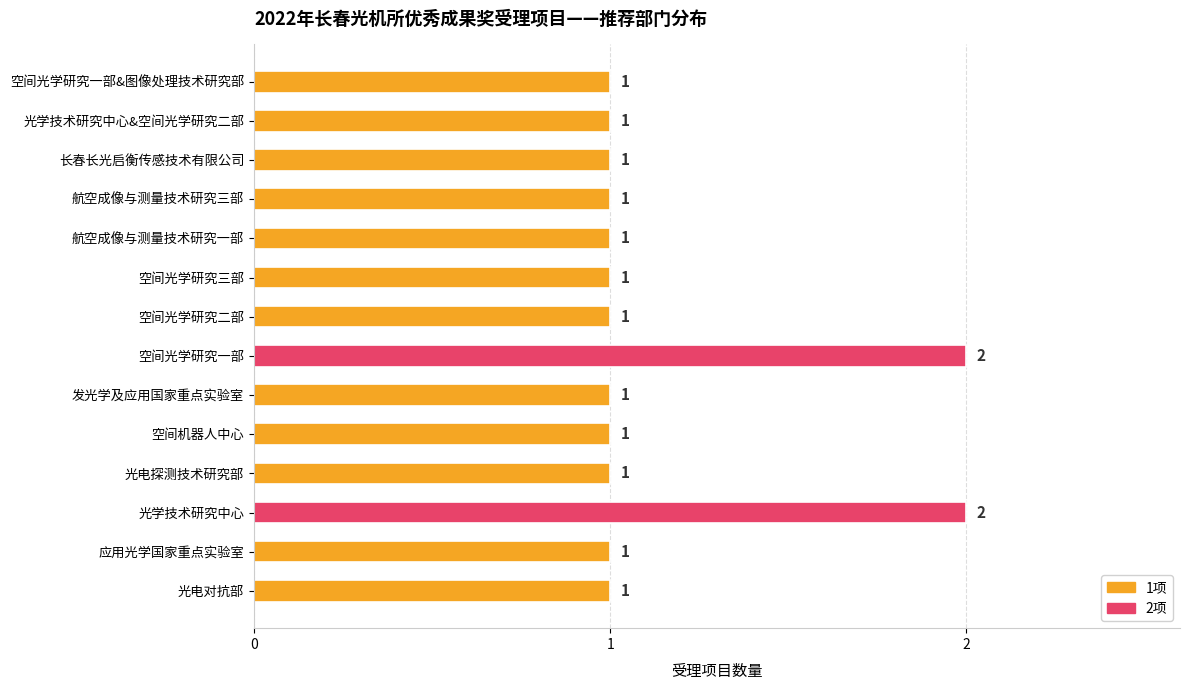

The chart shows a value of 2 at 发光学及应用国家重点实验室. True or false?

False